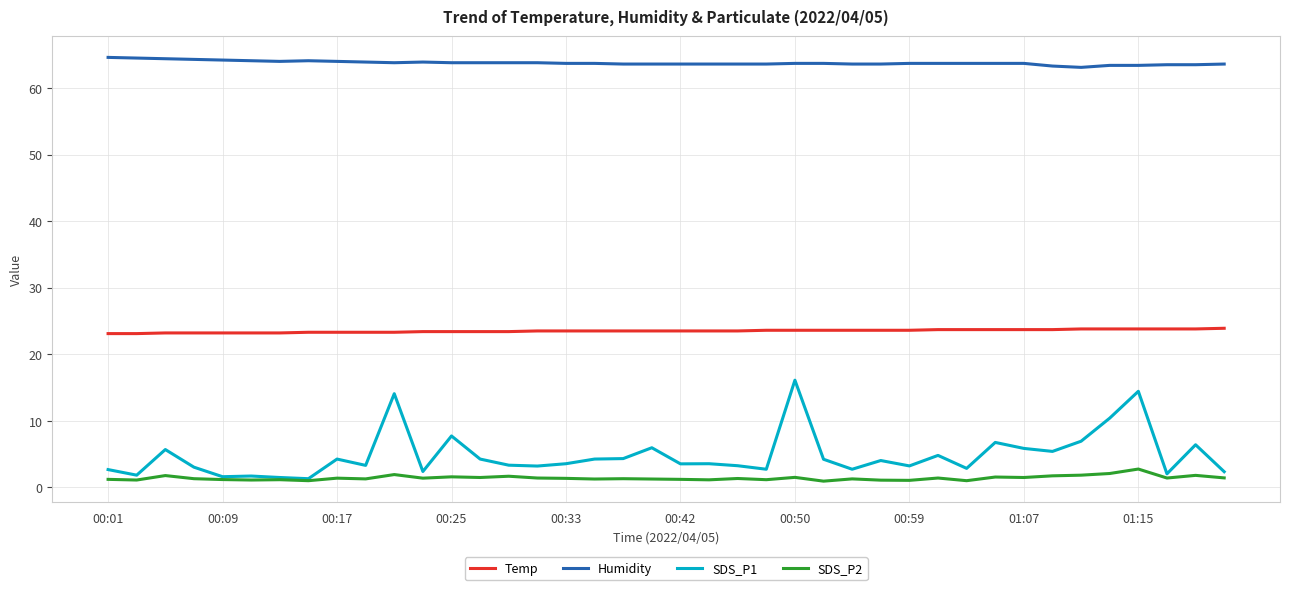

Is this an area chart (filled region under the line)?

No